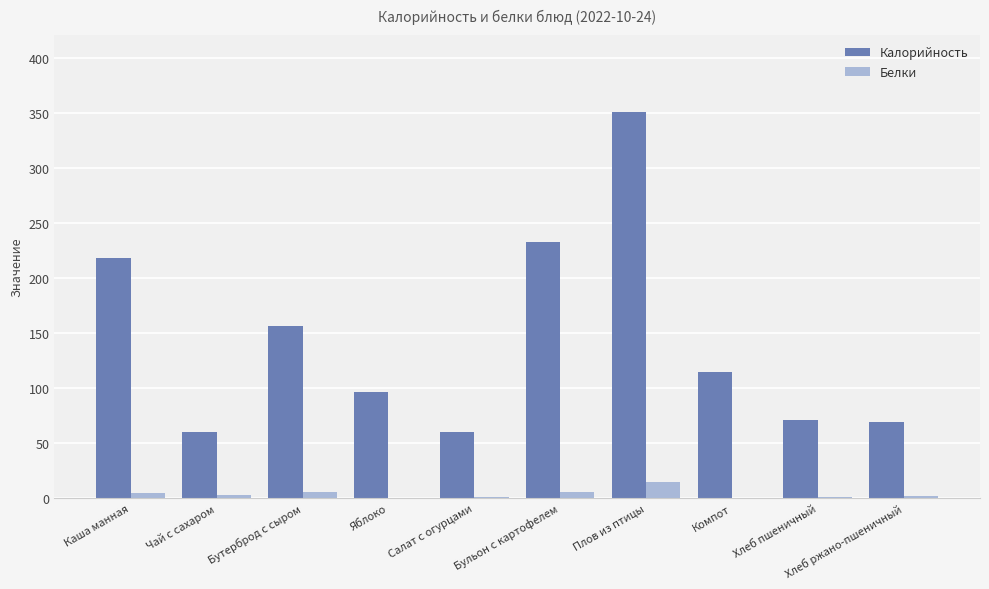

Is it true that Калорийность equals 60.0 at Салат с огурцами?

True